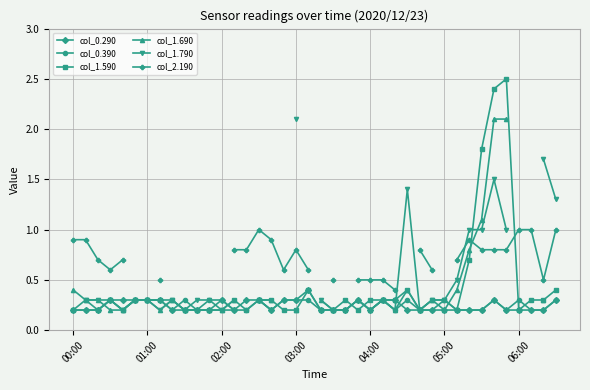

Is the value of col_2.190 at 19 greater than the value of col_1.790 at 39?

No